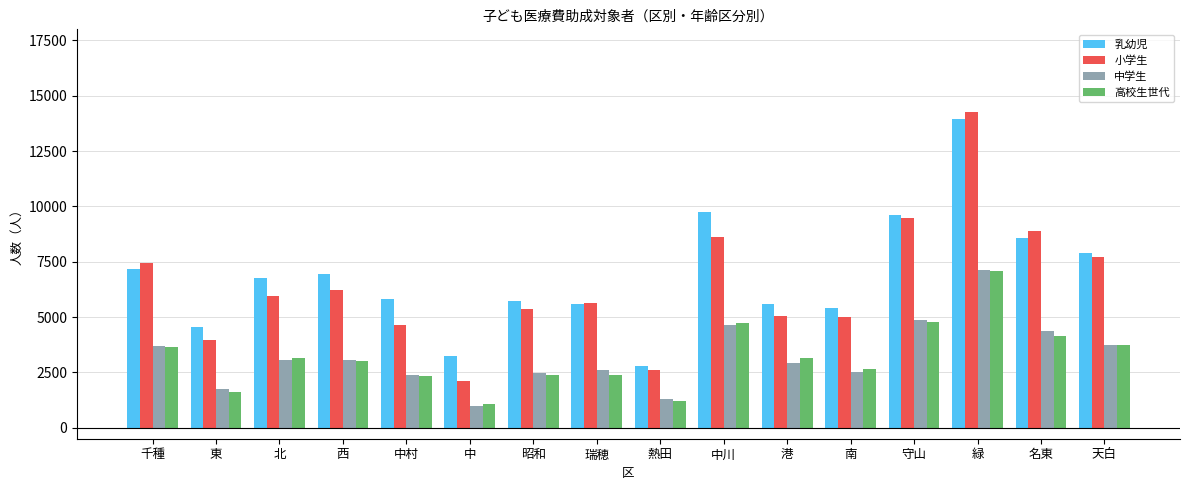

What are all the series names shown in the legend?

乳幼児, 小学生, 中学生, 高校生世代